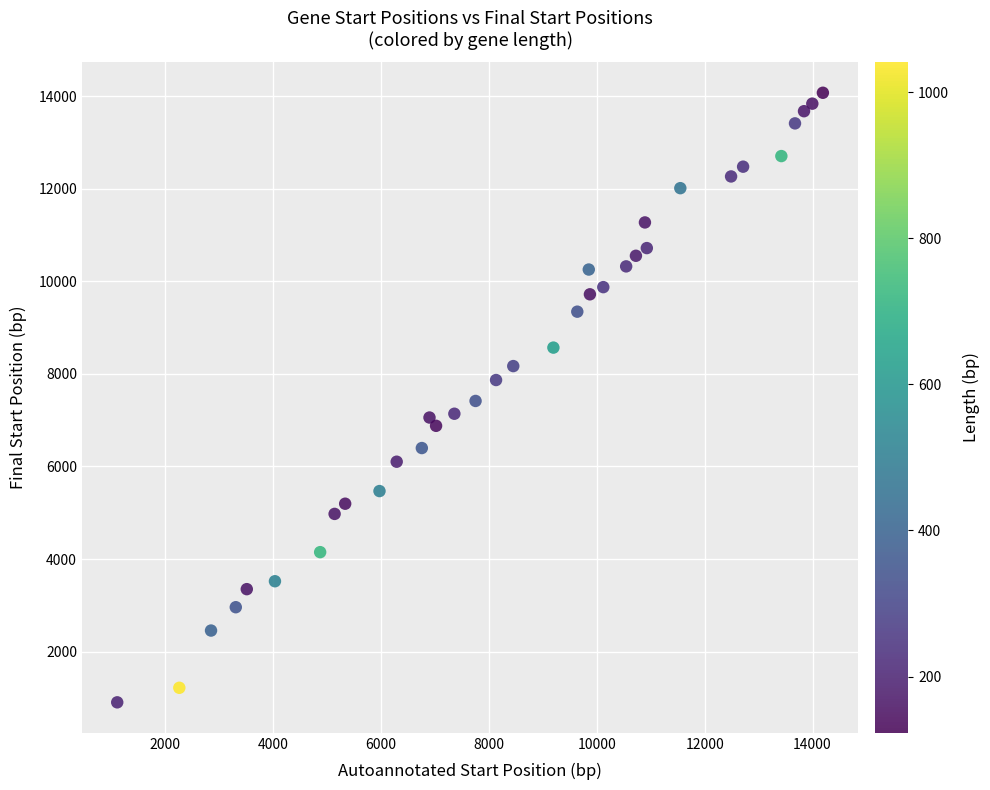

What is the range of Y values (max minus min)?

13163